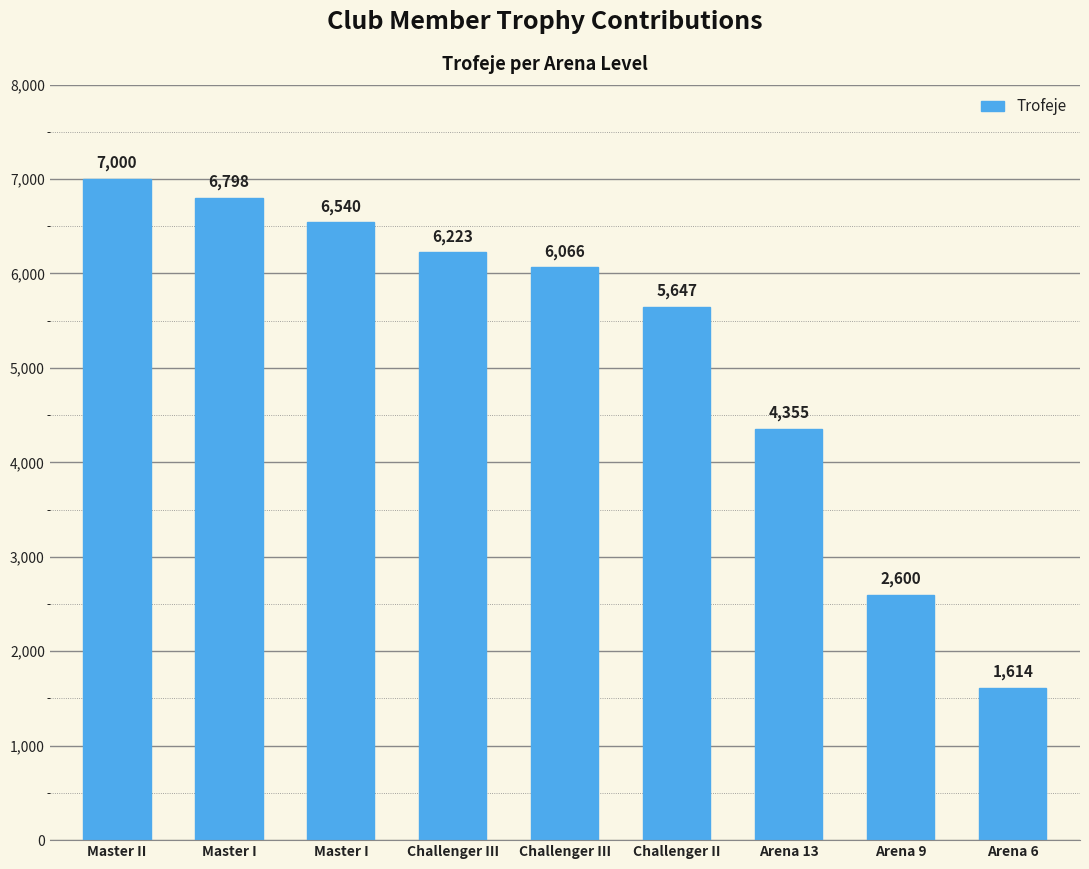

What is the maximum value shown in the chart?

7000